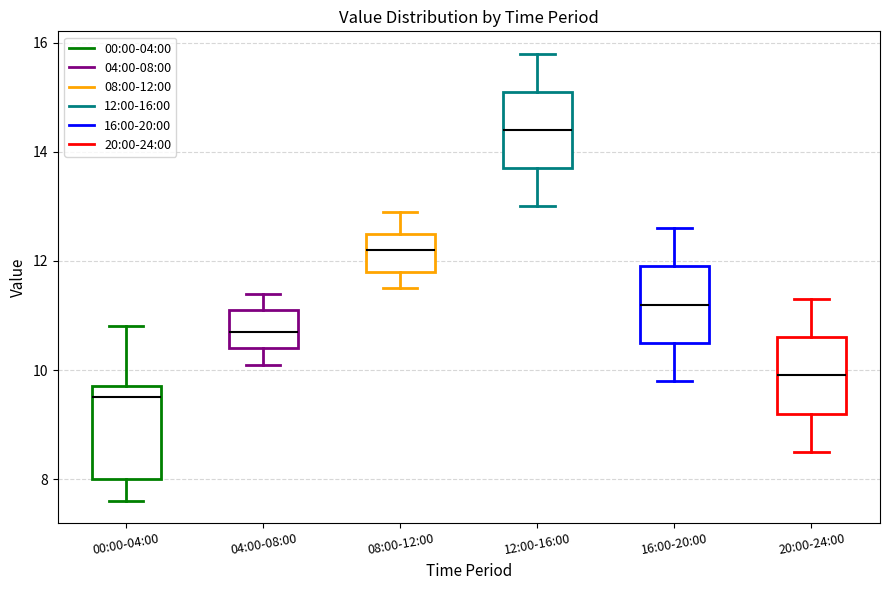

Which box has the lowest median line?

00:00-04:00